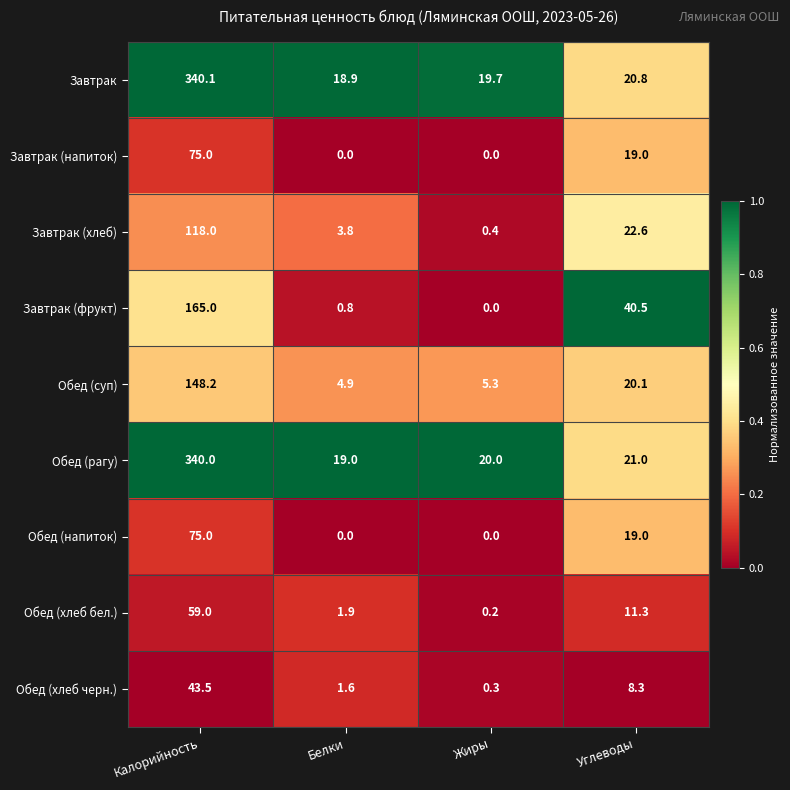

At how many categories does at least one series exceed 0?

4